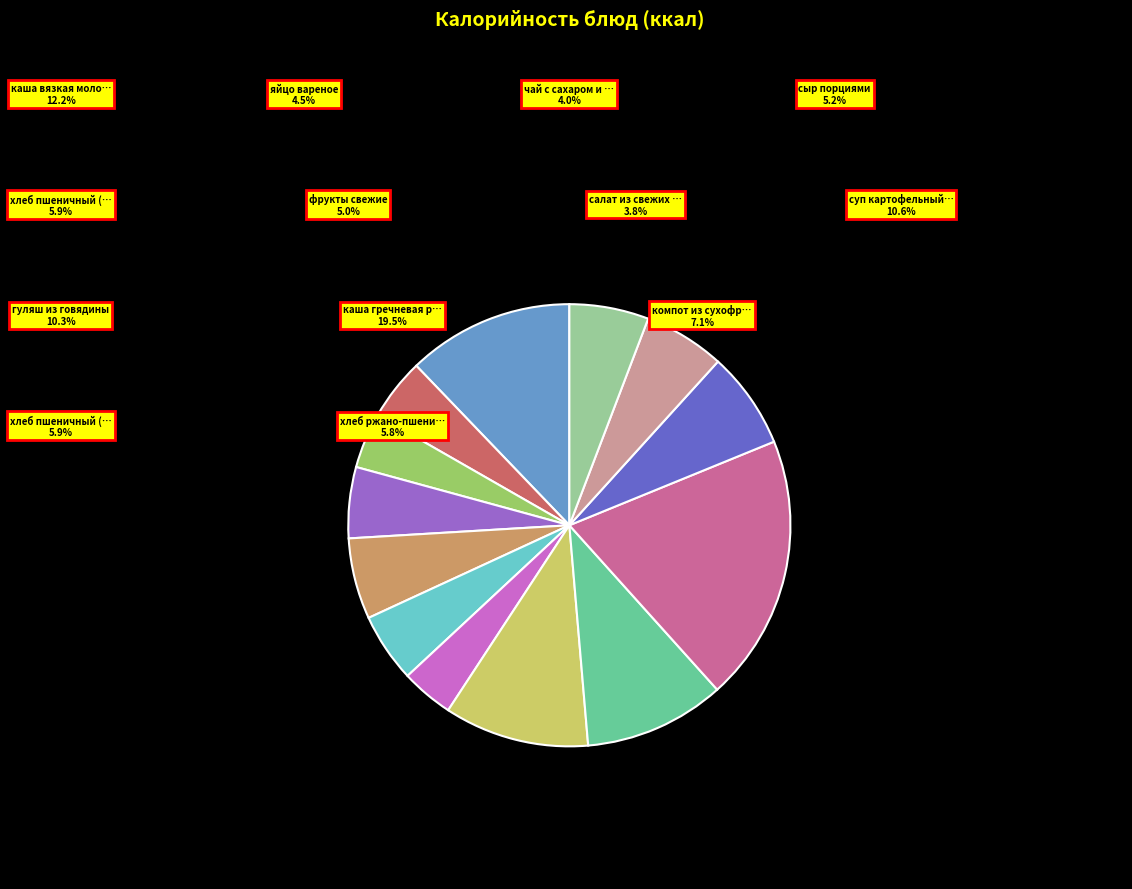

Is there any slice that represents more than half of the pie?

No